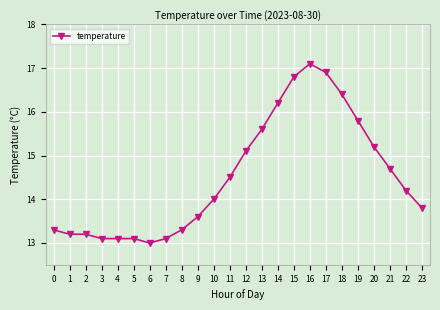

What is the change in value from 10 to 18?

+2.4